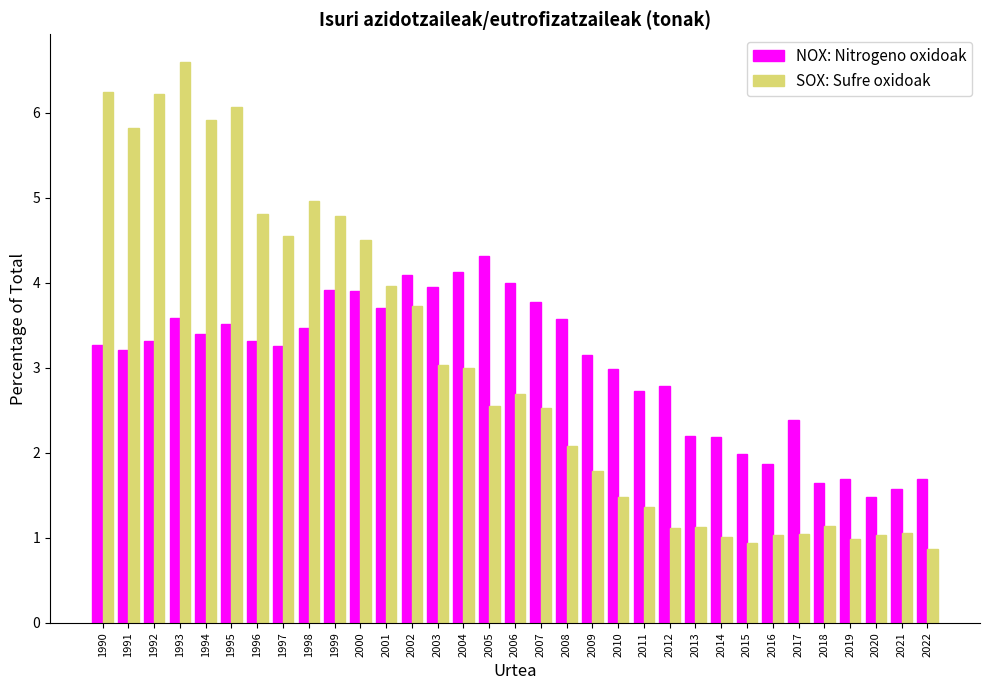

What is the greatest value displayed?

6.6